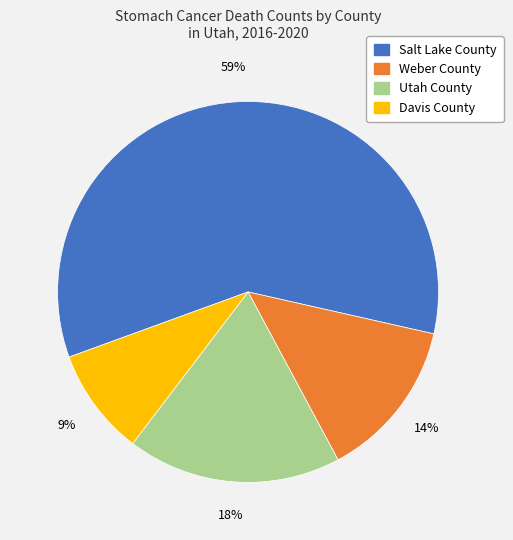

Which category accounts for the majority?

Salt Lake County